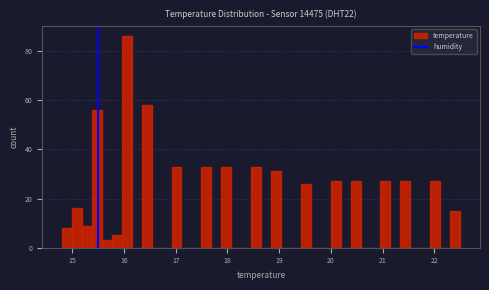

Around what value on the x-axis is the tallest bar? Give the approximate position of its centre, as read against the axis.

16.1